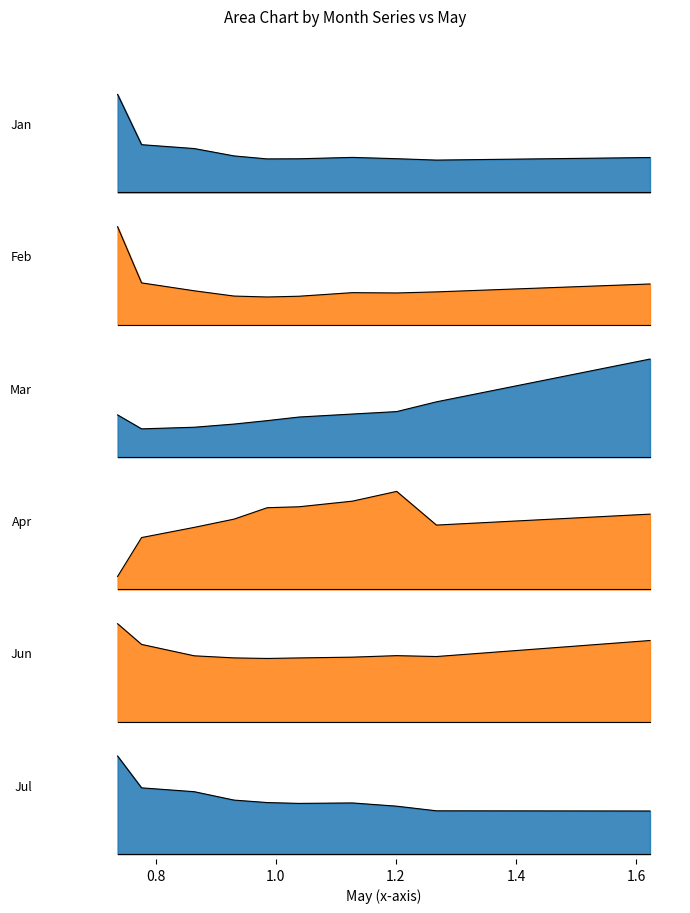

What is the minimum value shown in the chart?

0.1